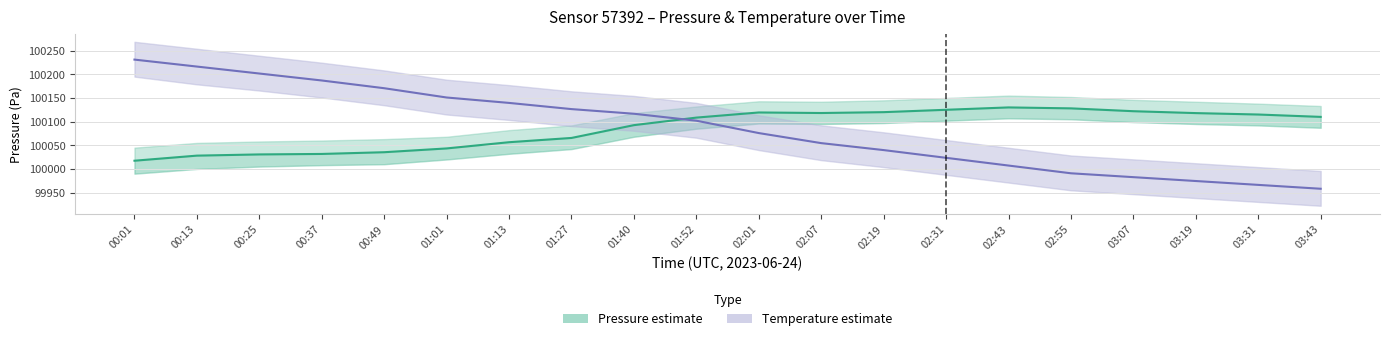

How many lines are shown in the chart?

2